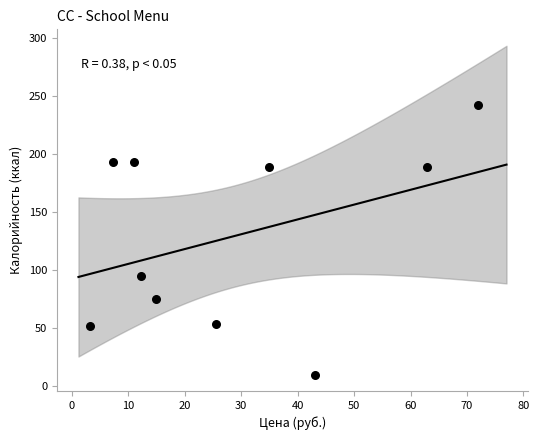

What is the average X value?

28.7